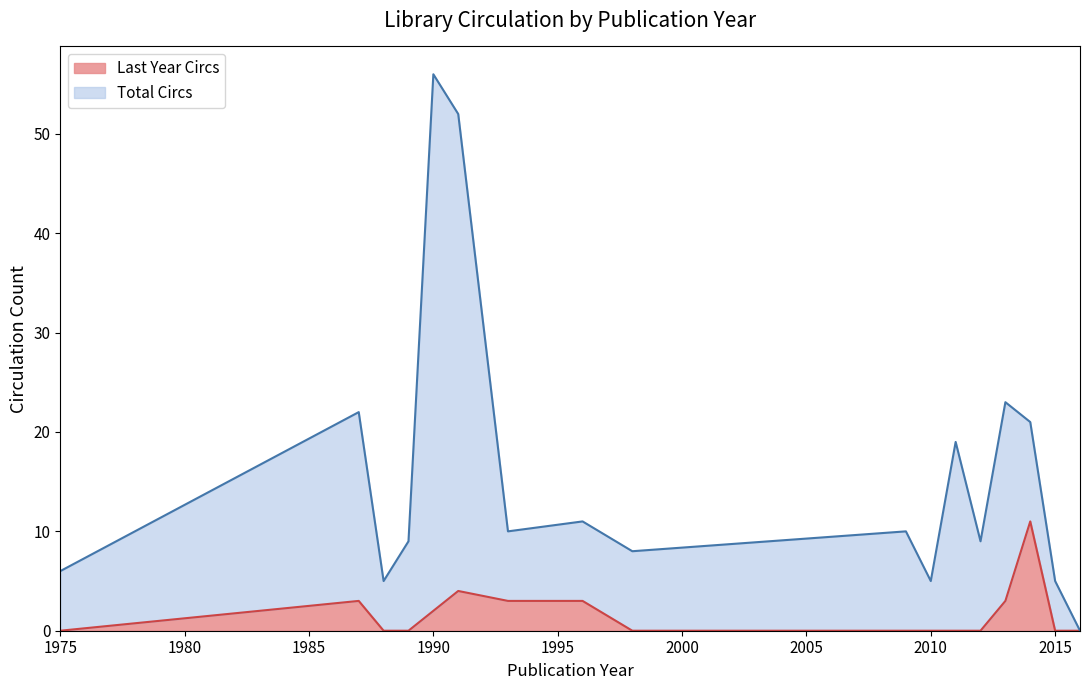

The value of Last Year Circs at 1990 is 2. True or false?

True